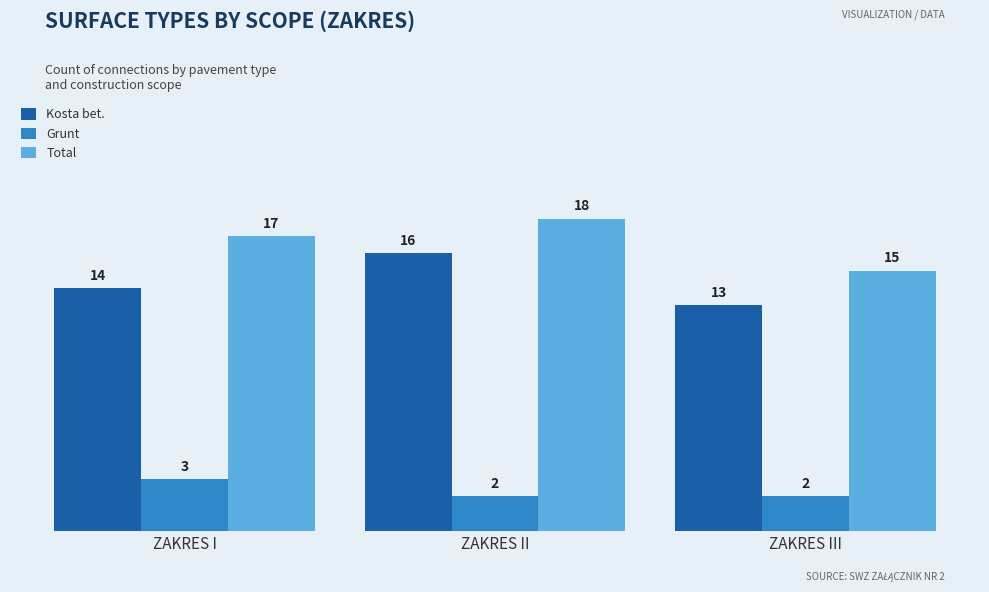

At which label does Kosta bet. reach its peak?

ZAKRES II